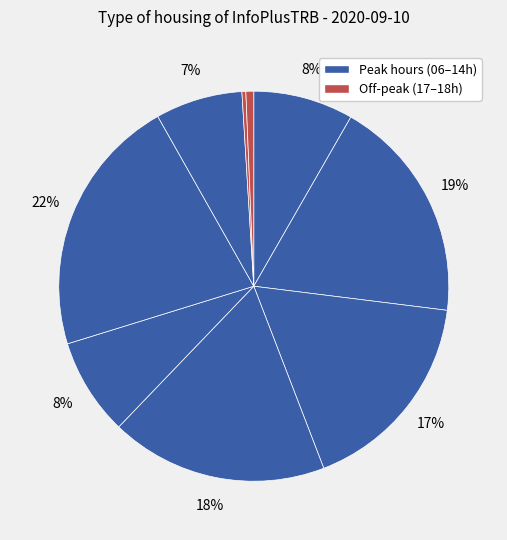

How many slices are in this pie chart?

9